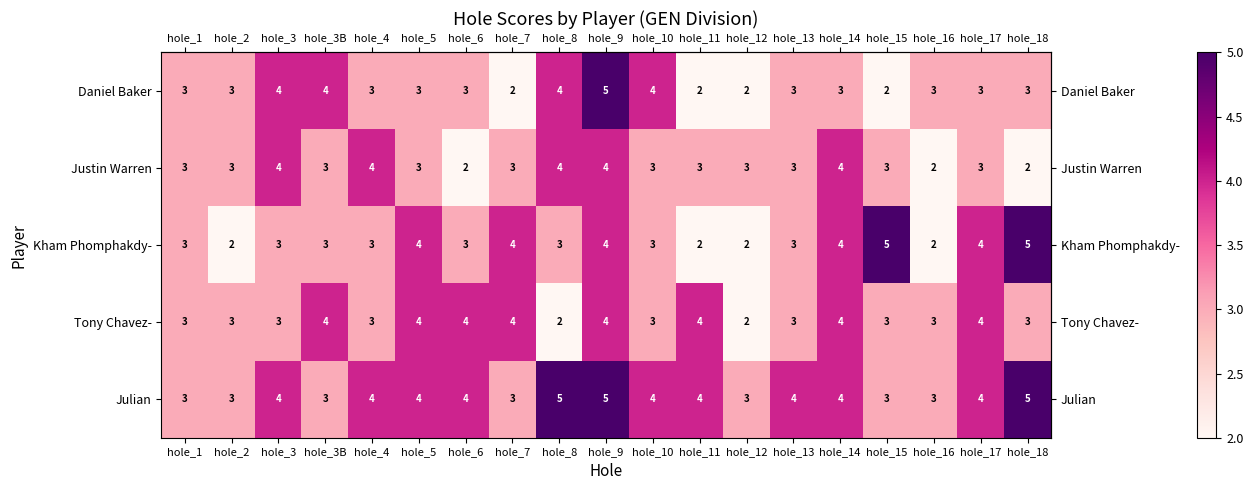

Count the number of categories in the chart.

19